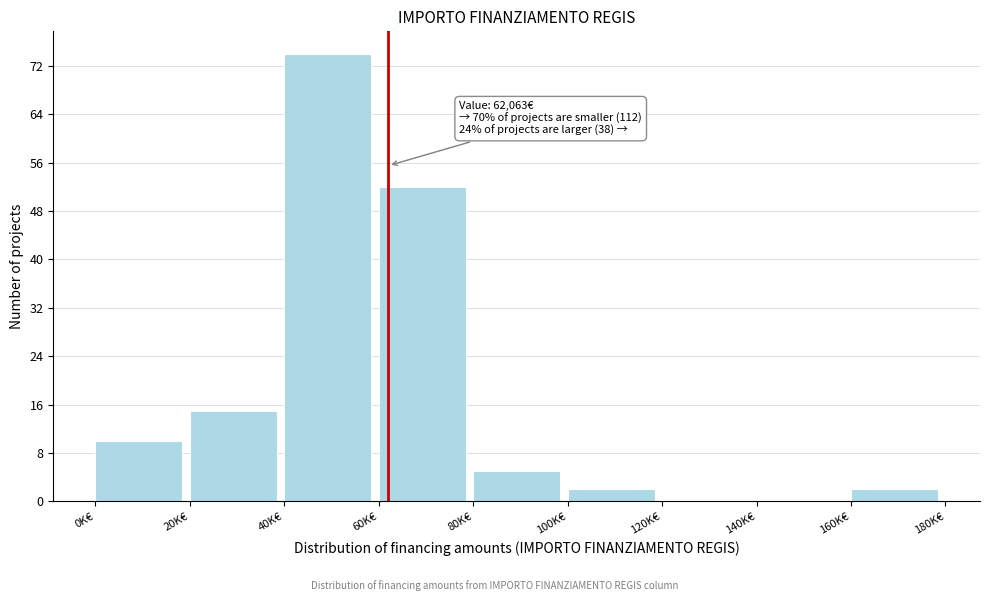

Reading left to right, transcribe all the data shown in this chart.

0K€=10	20K€=15	40K€=74	60K€=52	80K€=5	100K€=2	120K€=0	140K€=0	160K€=2